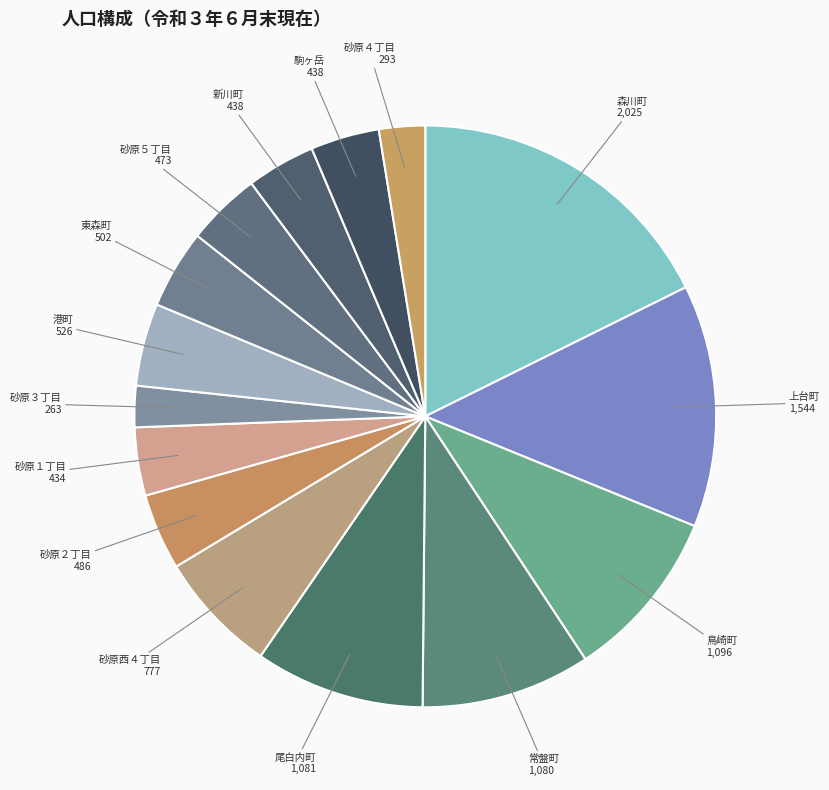

Which slice is the largest?

森川町